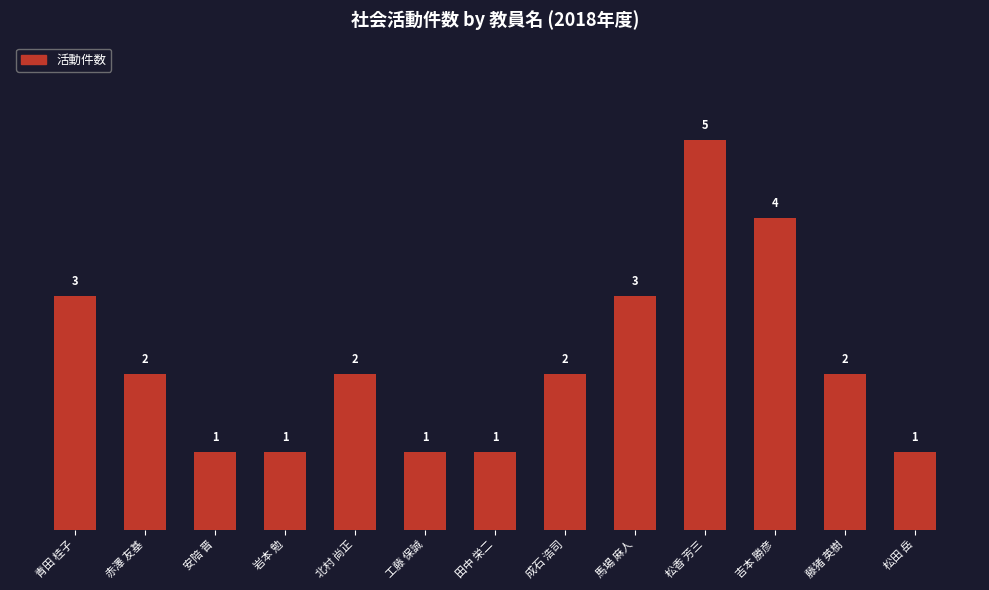

Is it true that the value at 赤澤 友基 is 1?

False